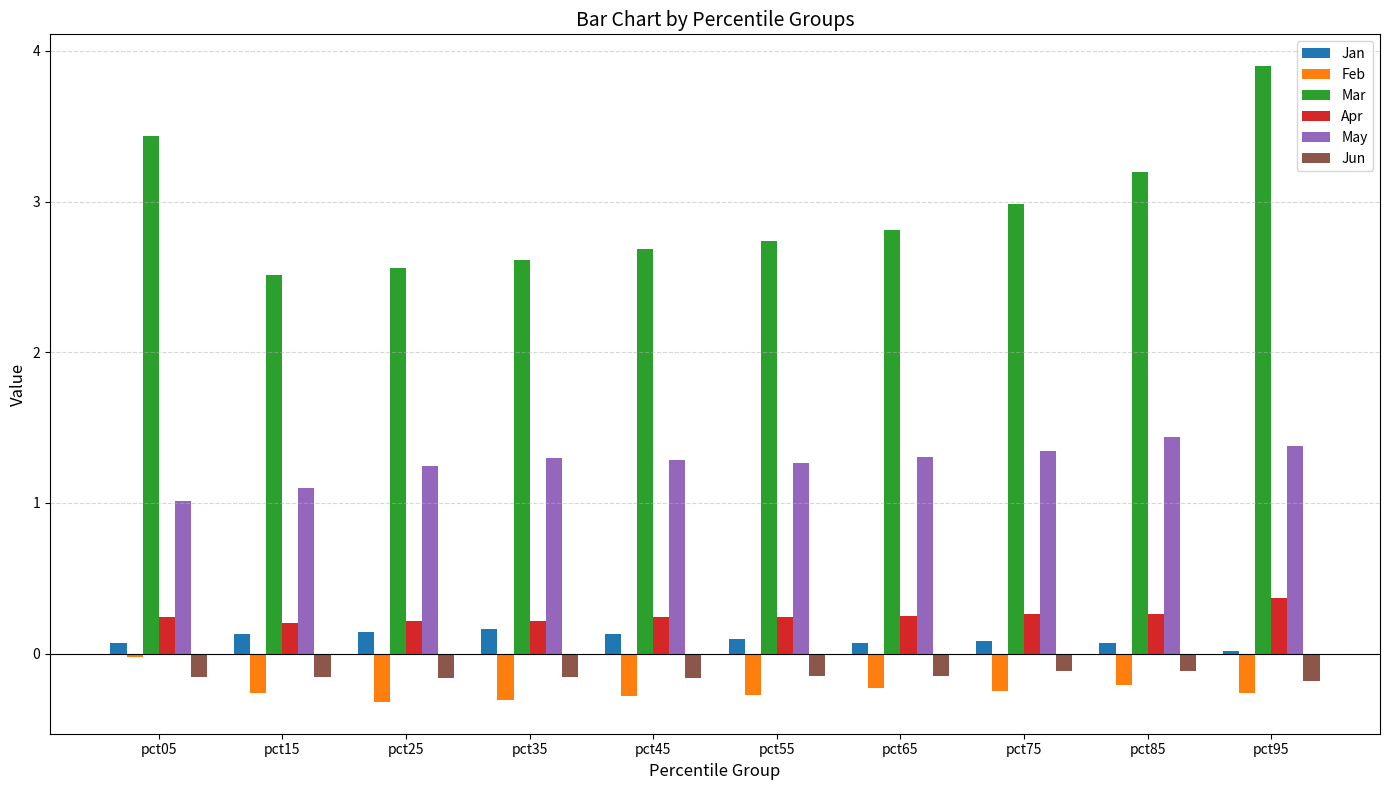

The value of Feb at pct05 is -0.0. True or false?

True